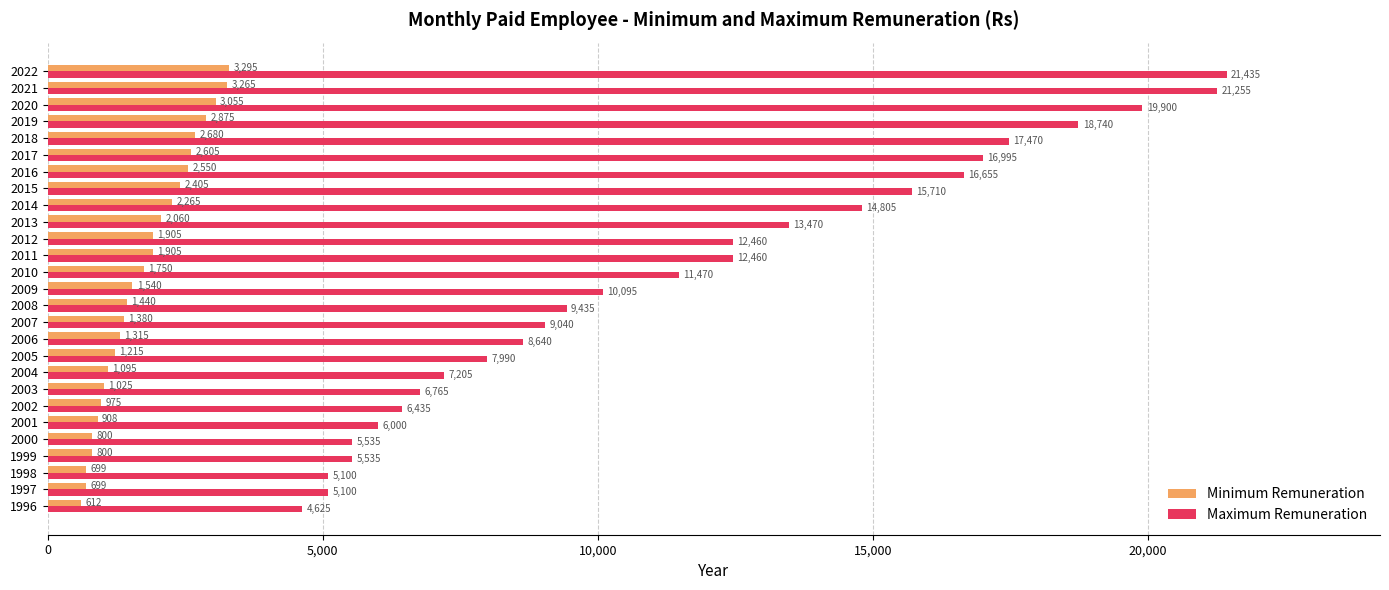

Which category has the highest value across all series?

2022